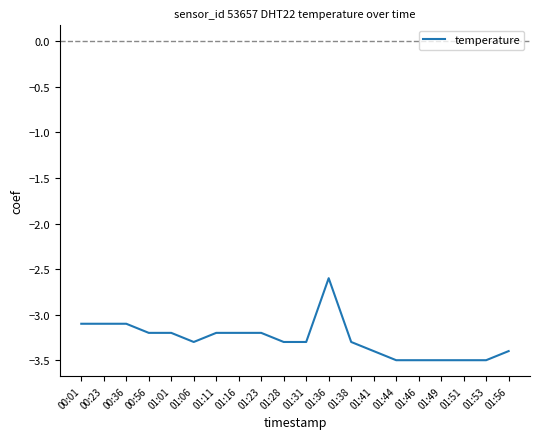

What value does the data have at 01:06?

-3.3